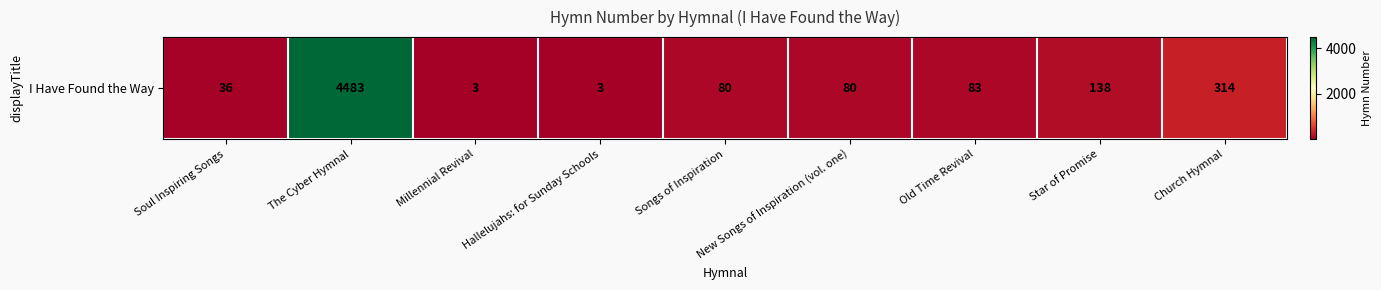

Between Old Time Revival and Church Hymnal, which is larger?

Church Hymnal